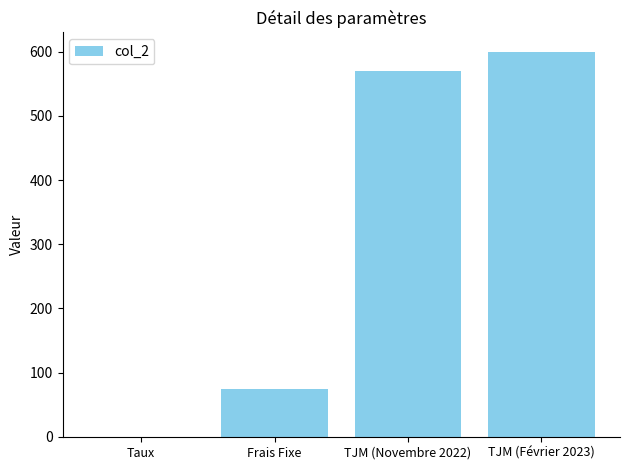

Approximately how many times larger is the value at TJM (Novembre 2022) compared to Frais Fixe?

7.6